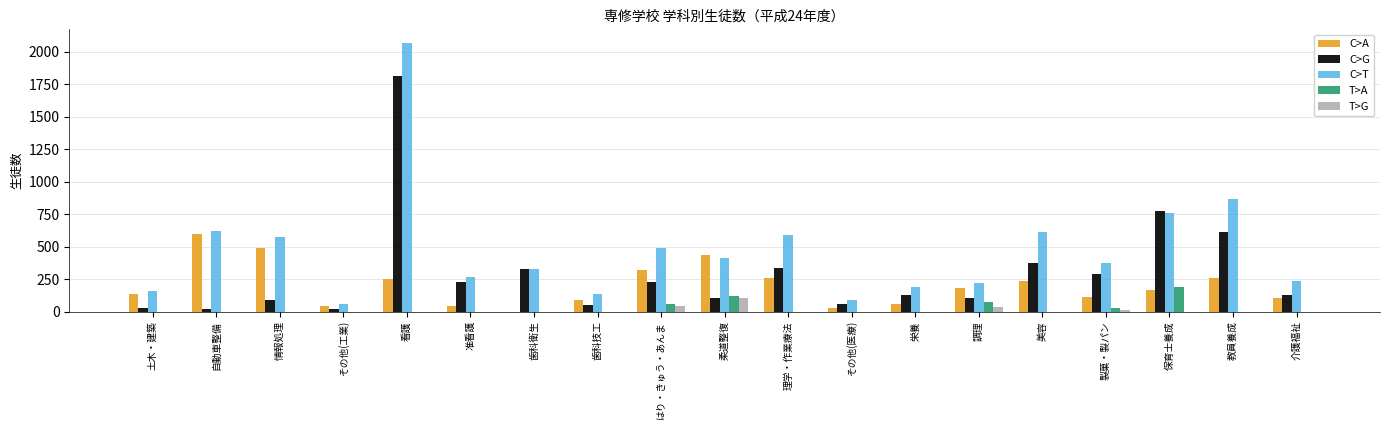

What is the maximum value for C>A?

601